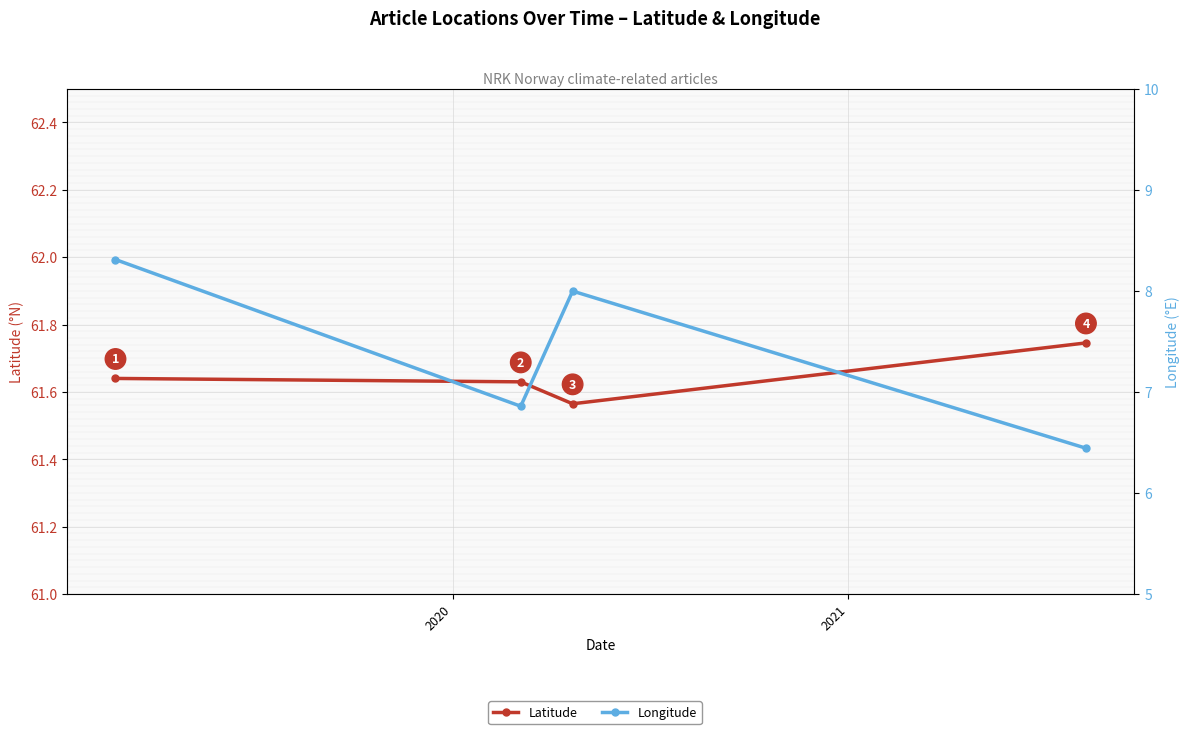

True or false: Latitude and Longitude cross at least once.

False